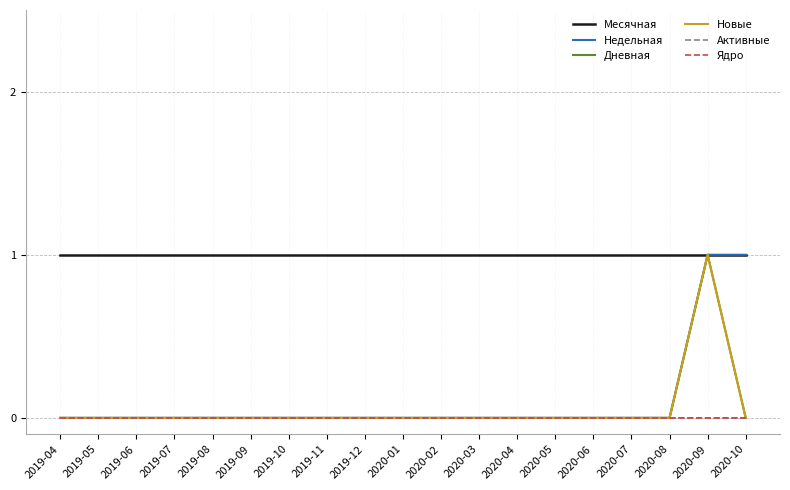

What is the label of the 5th point from the right?

2020-06